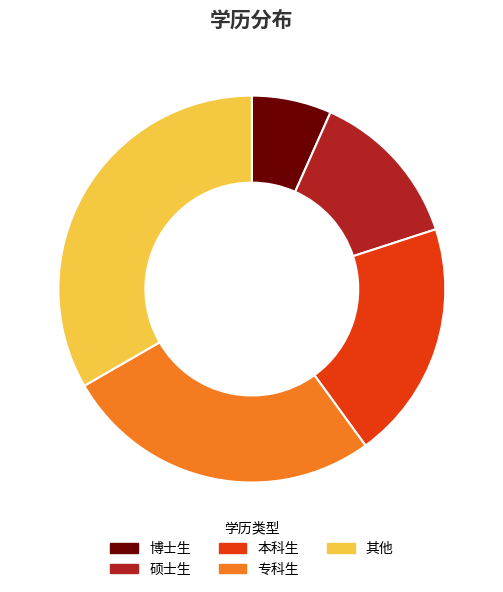

True or false: 博士生 accounts for 19% of the total.

False